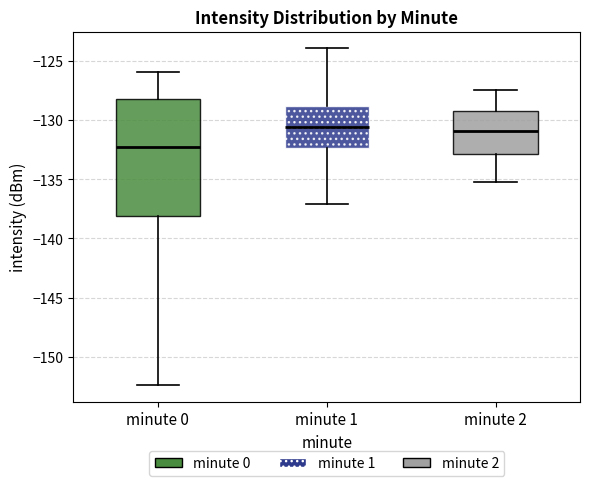

Reading left to right, transcribe this box plot: for each box, give where its median line is, the range the box spans, and where its two whiskers end, as read against the y-axis. The values are not printed on the chart, so give them approximately, as read against the axis.

minute 0: median -132.0, box -138.0 to -128.0, whiskers -152.5 to -126.0
minute 1: median -130.5, box -132.5 to -129.0, whiskers -137.0 to -124.0
minute 2: median -131.0, box -133.0 to -129.0, whiskers -135.0 to -127.5